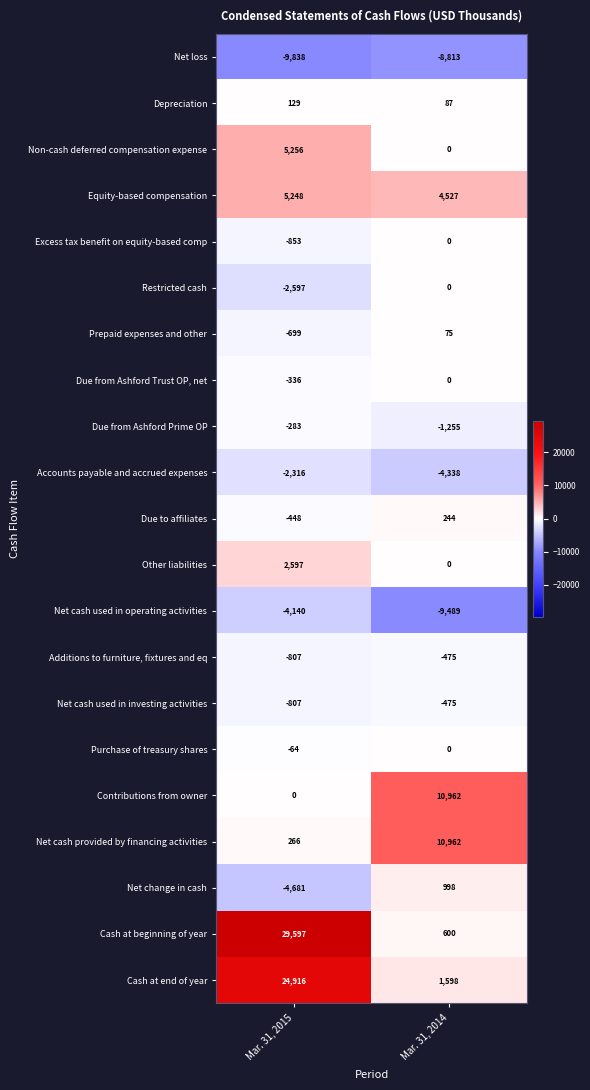

Count the number of categories in the chart.

2